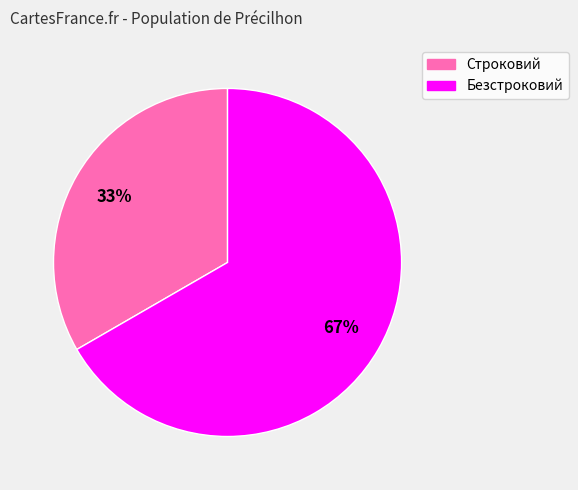

True or false: Безстроковий accounts for 67% of the total.

True